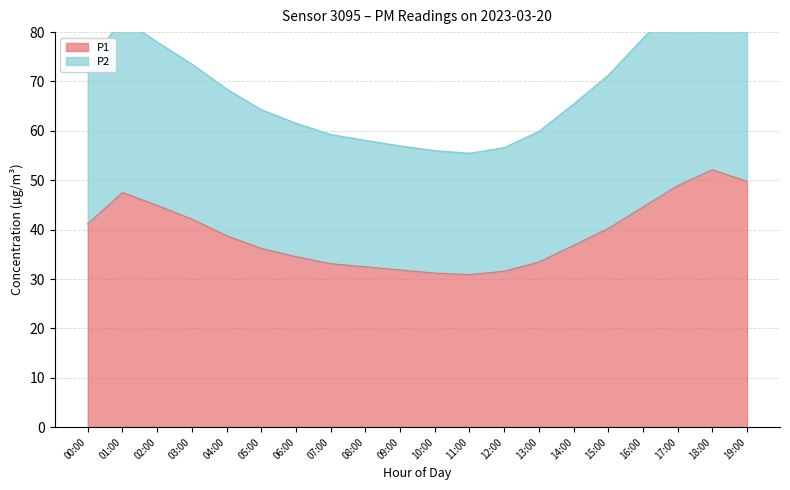

Reading left to right, list all the values displayed in this chart.

P1: 00:00=41.2	01:00=47.5	02:00=44.9	03:00=42.1	04:00=38.8	05:00=36.2	06:00=34.5	07:00=33.1	08:00=32.5	09:00=31.8	10:00=31.2	11:00=30.9	12:00=31.6	13:00=33.4	14:00=36.8	15:00=40.2	16:00=44.6	17:00=48.9	18:00=52.1	19:00=49.8
P2: 00:00=73.1	01:00=82.8	02:00=78.0	03:00=73.5	04:00=68.5	05:00=64.3	06:00=61.6	07:00=59.3	08:00=58.1	09:00=57.0	10:00=56.0	11:00=55.5	12:00=56.6	13:00=59.9	14:00=65.4	15:00=71.3	16:00=78.7	17:00=86.4	18:00=92.1	19:00=88.0